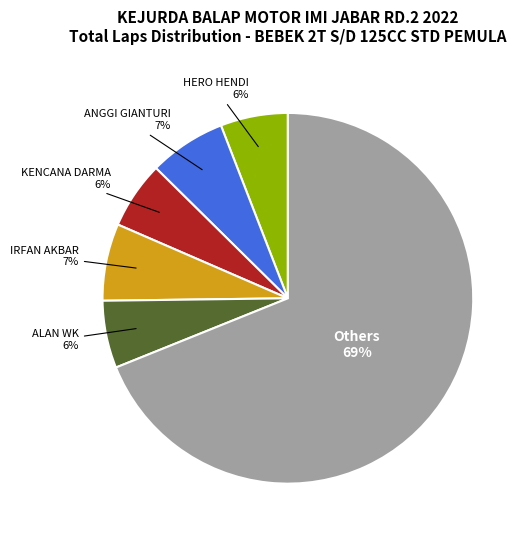

Does any single category account for the majority?

Yes